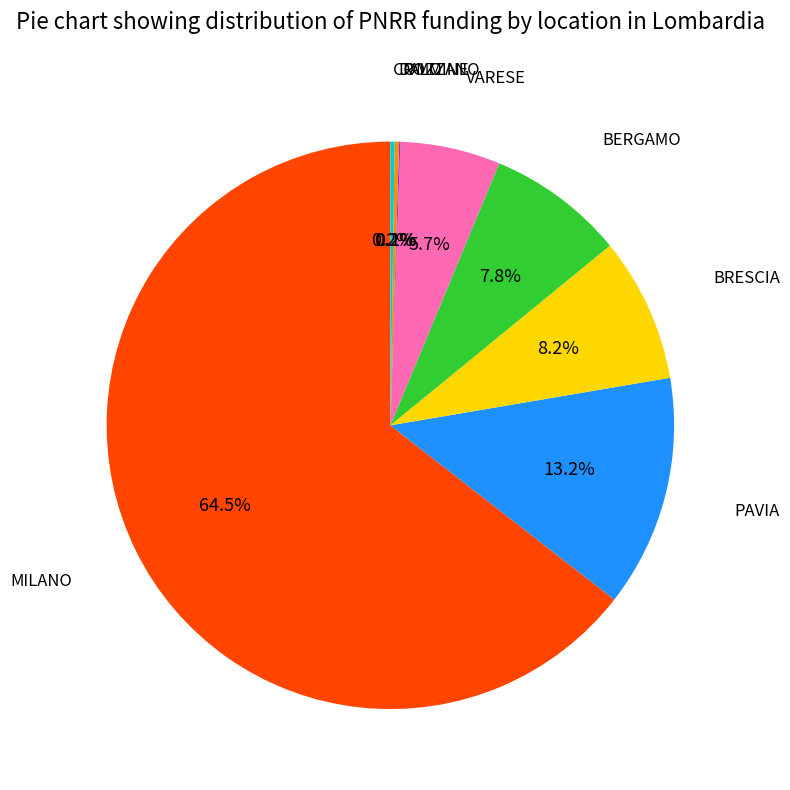

Is MILANO the majority of the pie?

Yes